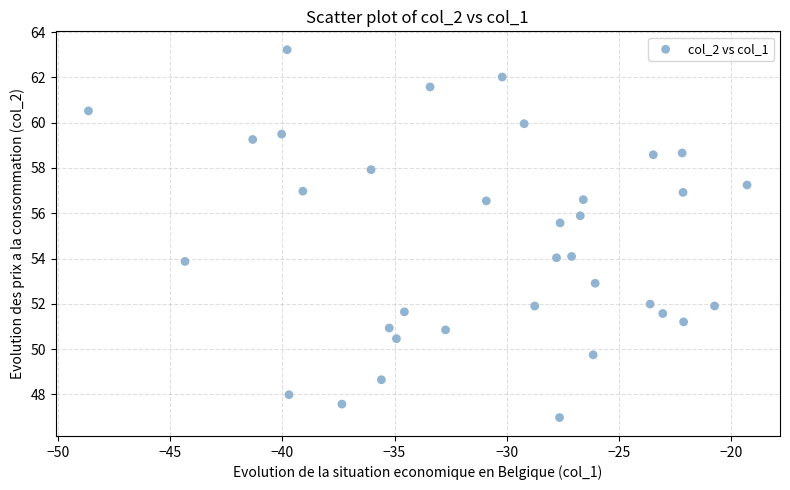

What is the range of X values (max minus min)?

29.4